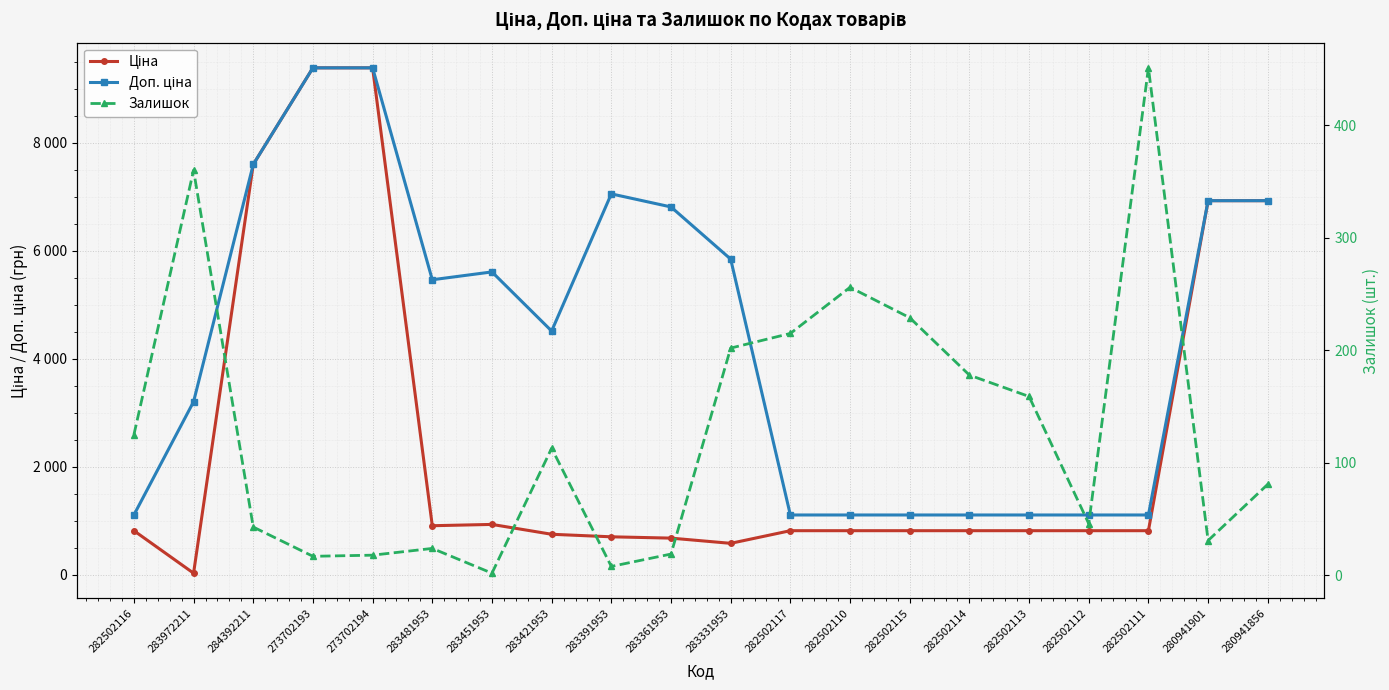

What is the difference between the highest and lowest values at 283331953?

5641.9